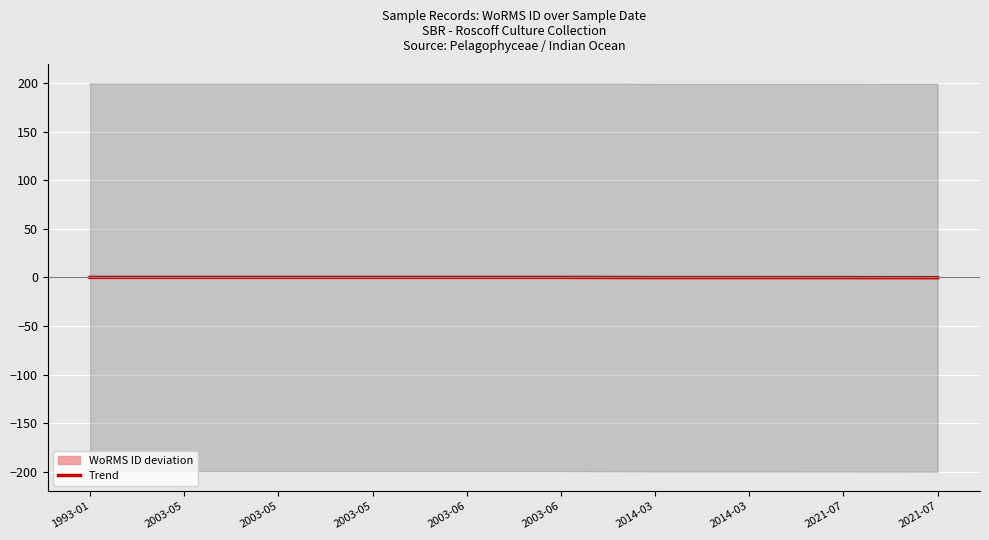

Is this an area chart (filled region under the line)?

No